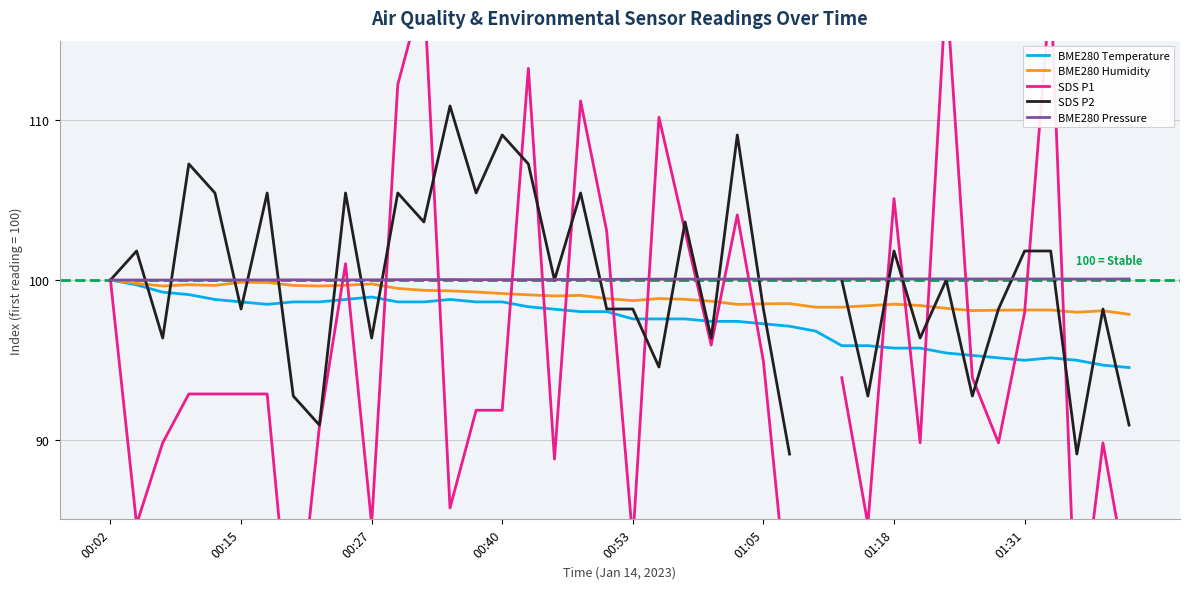

The SDS P1 series shows 103.1 at 19. True or false?

True